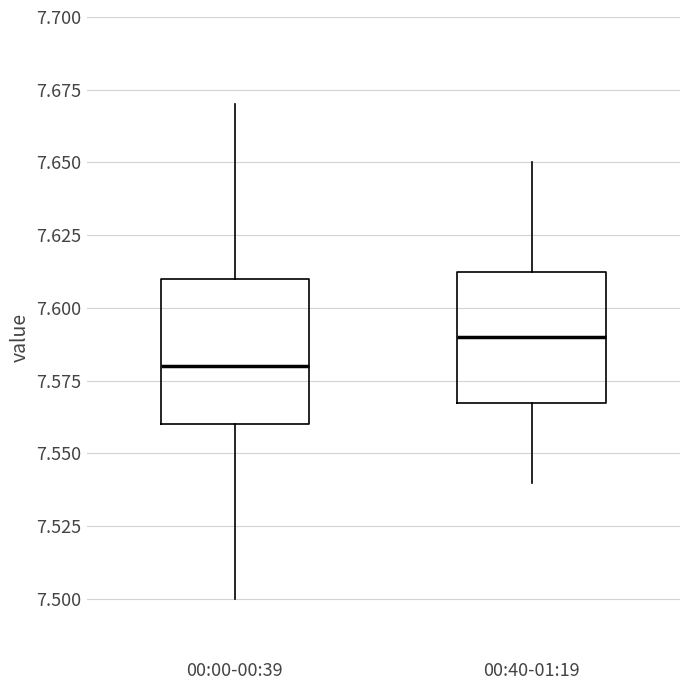

Reading left to right, read every box against the y-axis: the position of its median line, the range the box covers, and the ends of its whiskers. The values are not printed on the chart, so give them approximately, as read against the axis.

00:00-00:39: median 7.580, box 7.560 to 7.610, whiskers 7.500 to 7.670
00:40-01:19: median 7.590, box 7.570 to 7.615, whiskers 7.540 to 7.650